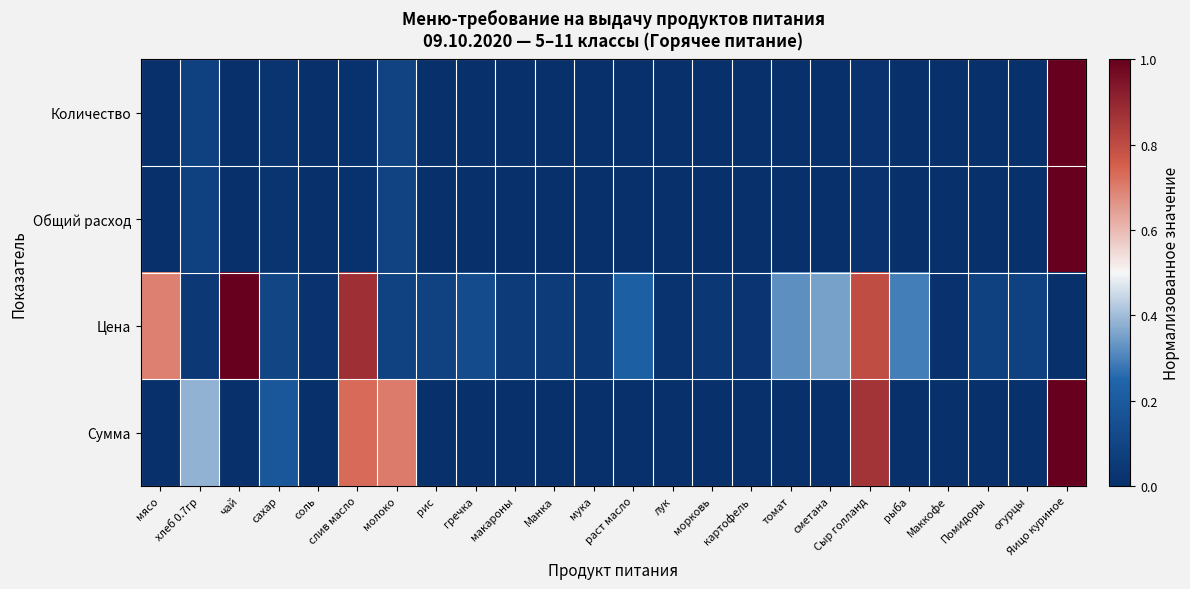

How many distinct data groups are displayed?

4